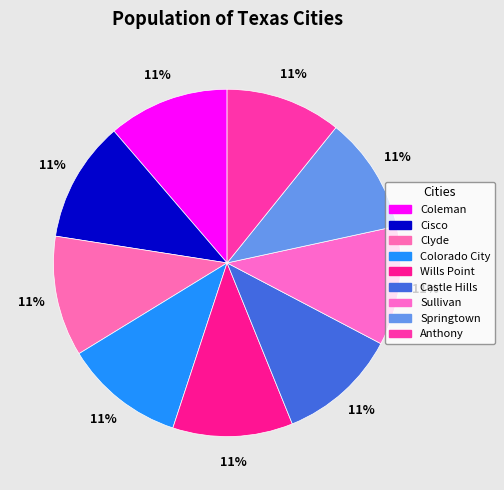

To the nearest percent, what is the average slice percentage?

11%